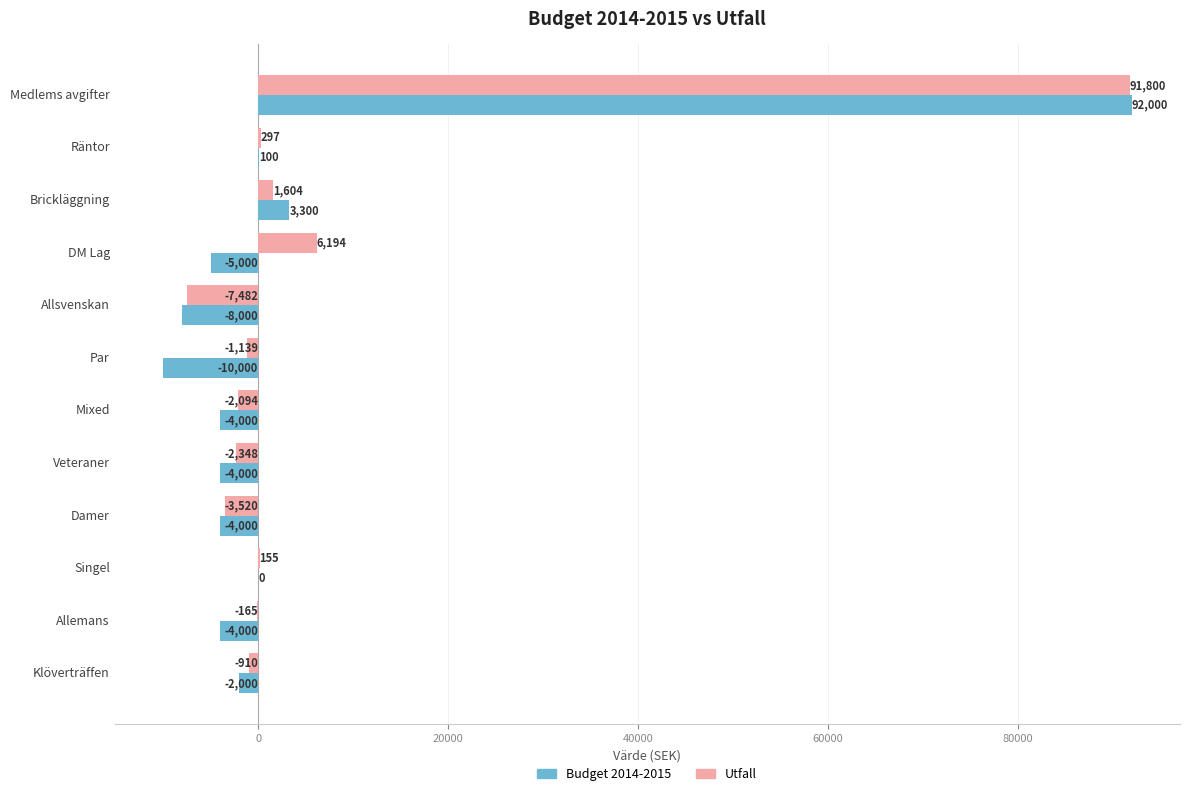

What is the approximate value of Budget 2014-2015 at Veteraner?

-4000